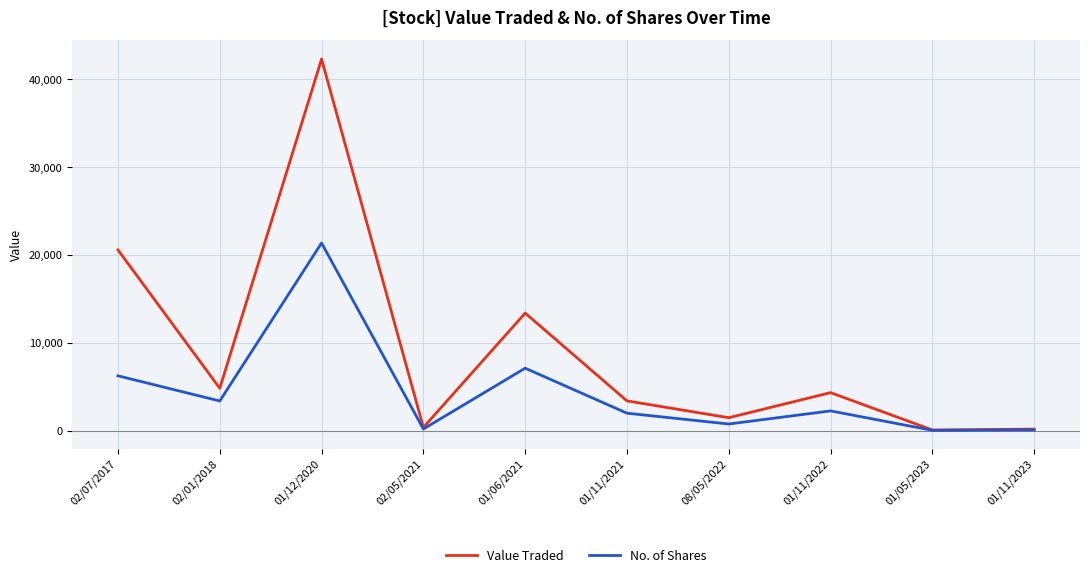

Which series has the largest total across all categories?

Value Traded